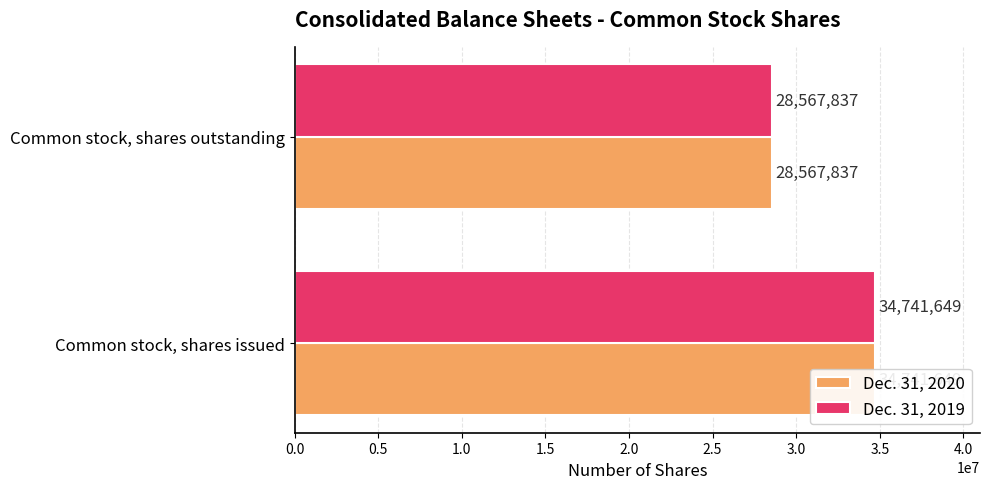

How many data points in Dec. 31, 2020 are less than 34741649?

1